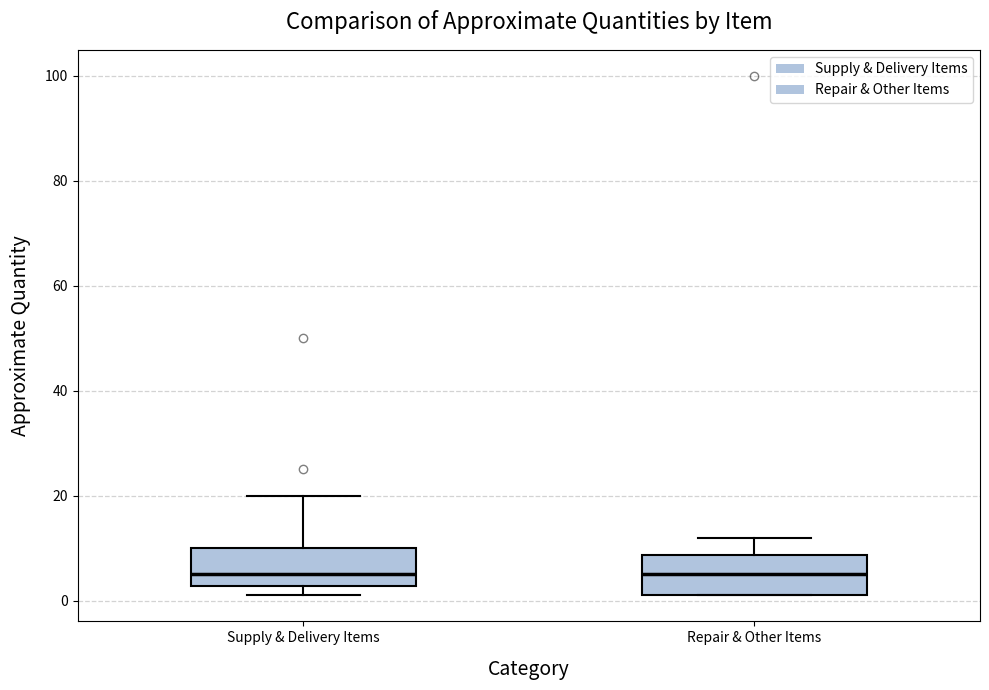

Where does the median line of the box for Repair & Other Items sit on the y-axis? The values are not printed on the chart, so give them approximately, as read against the axis.

6